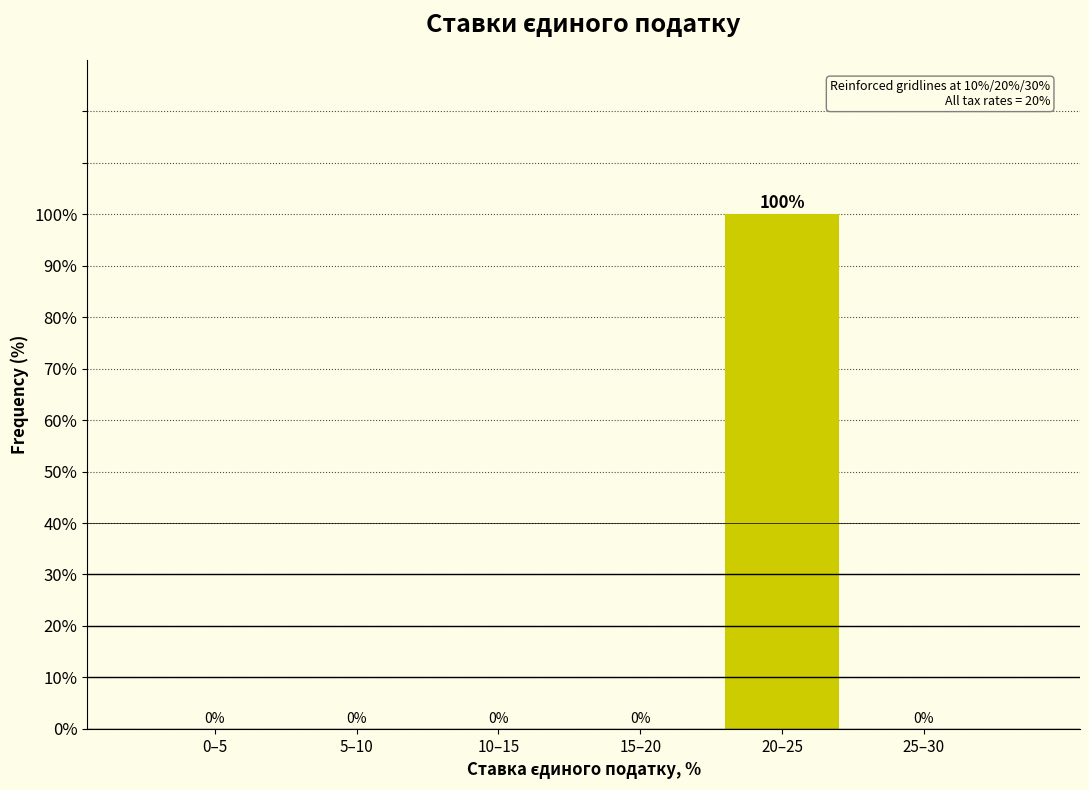

Reading right to left, list all the values displayed in this chart.

25–30=0	20–25=100	15–20=0	10–15=0	5–10=0	0–5=0